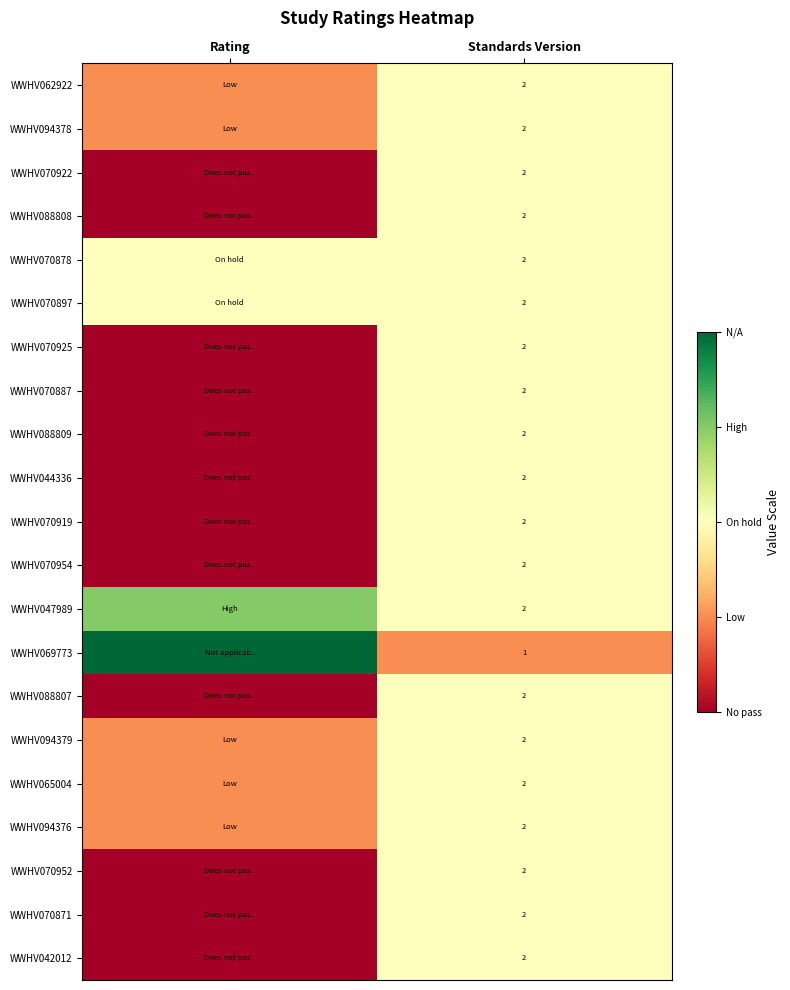

The value of WWHV070878 at Standards Version is 3. True or false?

False